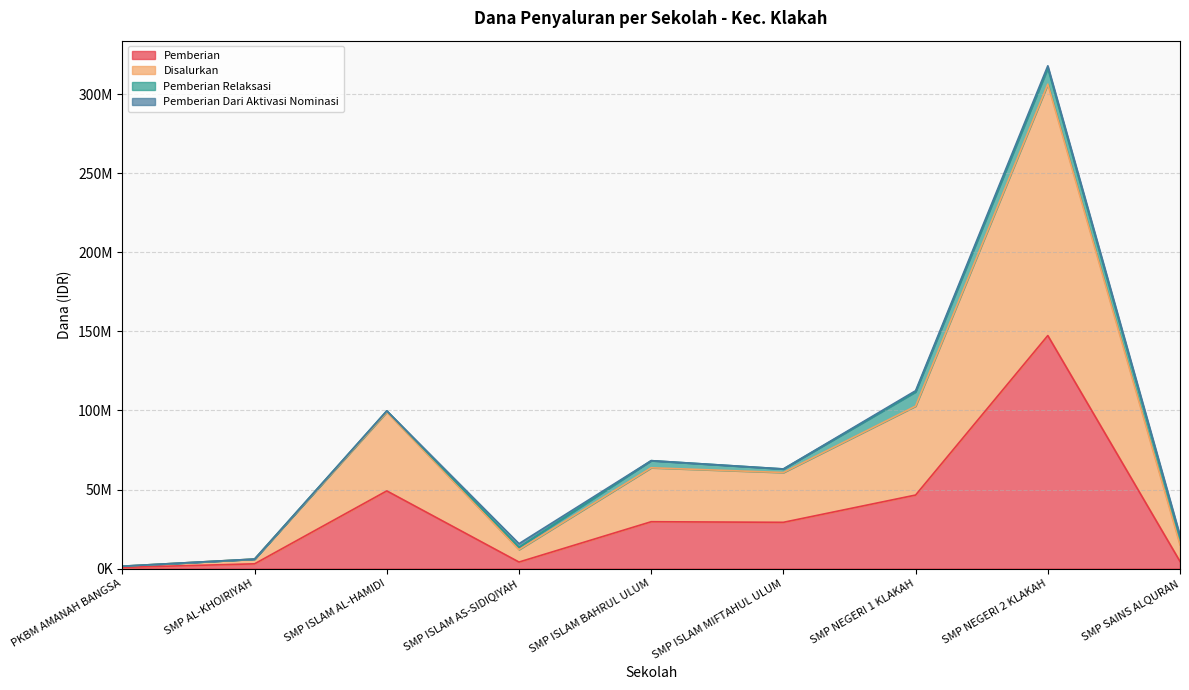

Which series has the largest total across all categories?

Disalurkan